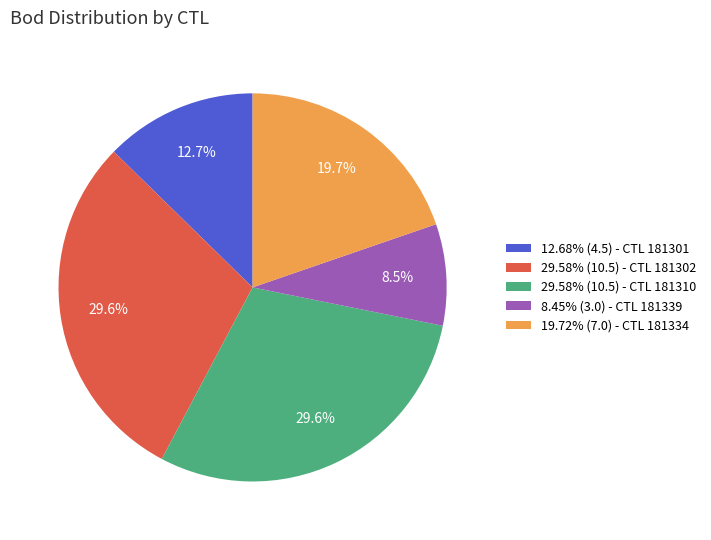

What percentage is NOT represented by 29.58% (10.5) - CTL 181302?

70.4%